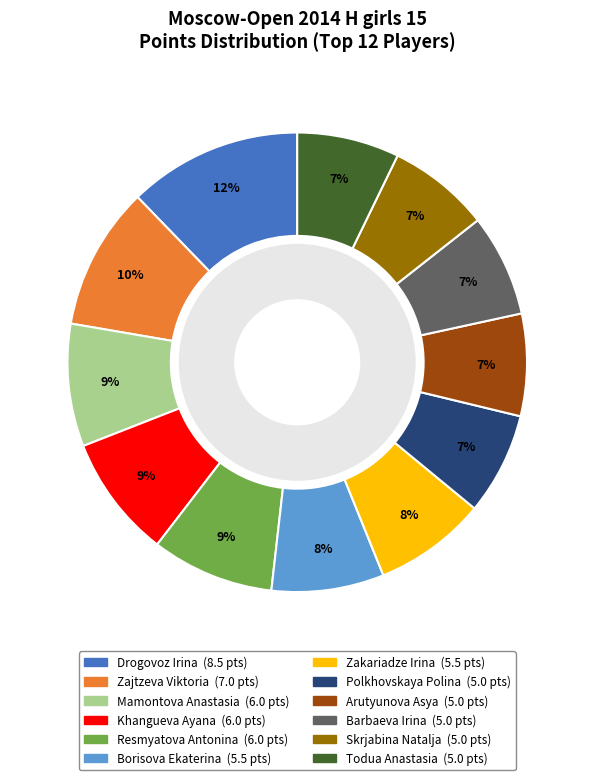

What is the change in value from Khangueva Ayana to Borisova Ekaterina?

-0.5